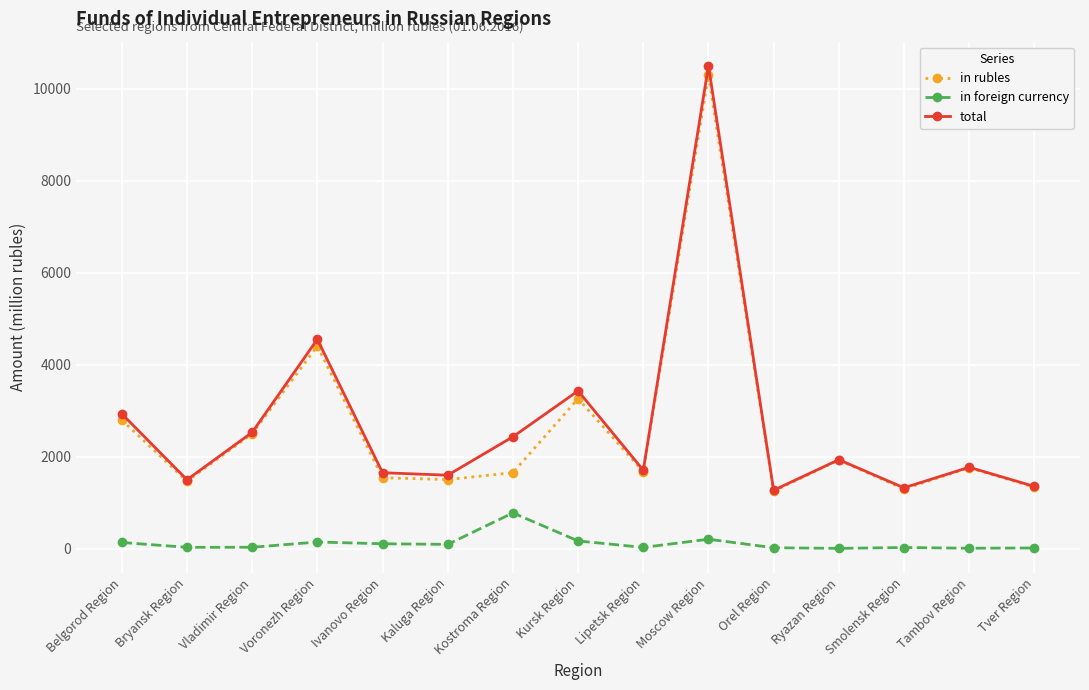

True or false: total and in foreign currency intersect in this chart.

False